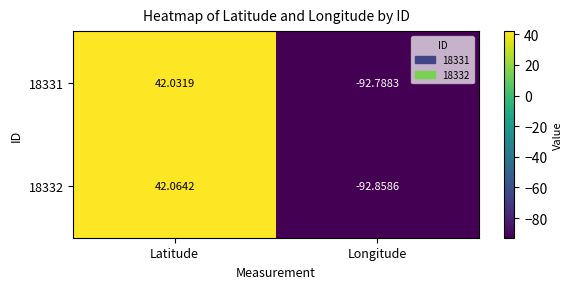

At which label does 18331 first exceed 42?

Latitude